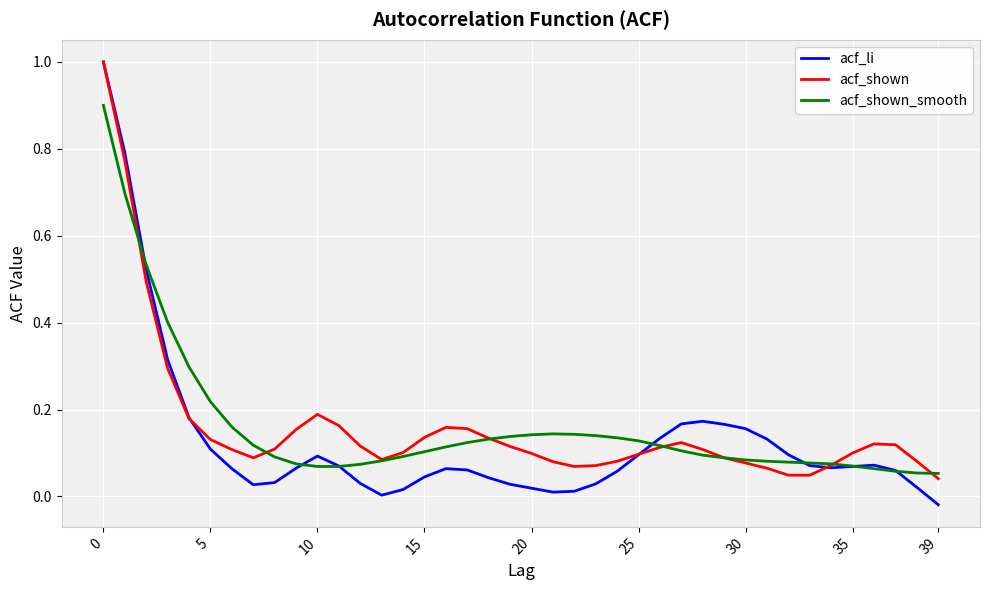

Which series has the widest spread of values?

acf_li